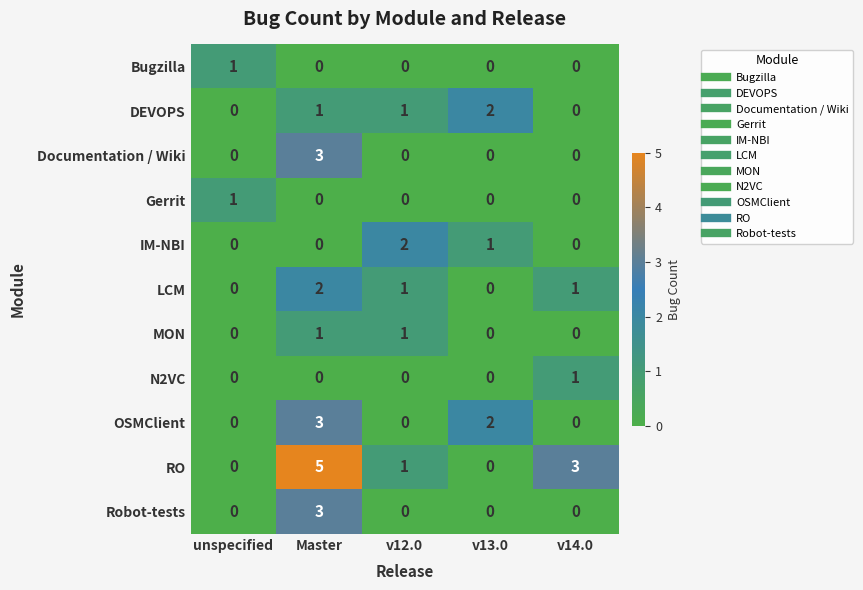

What is the maximum value shown in the chart?

5